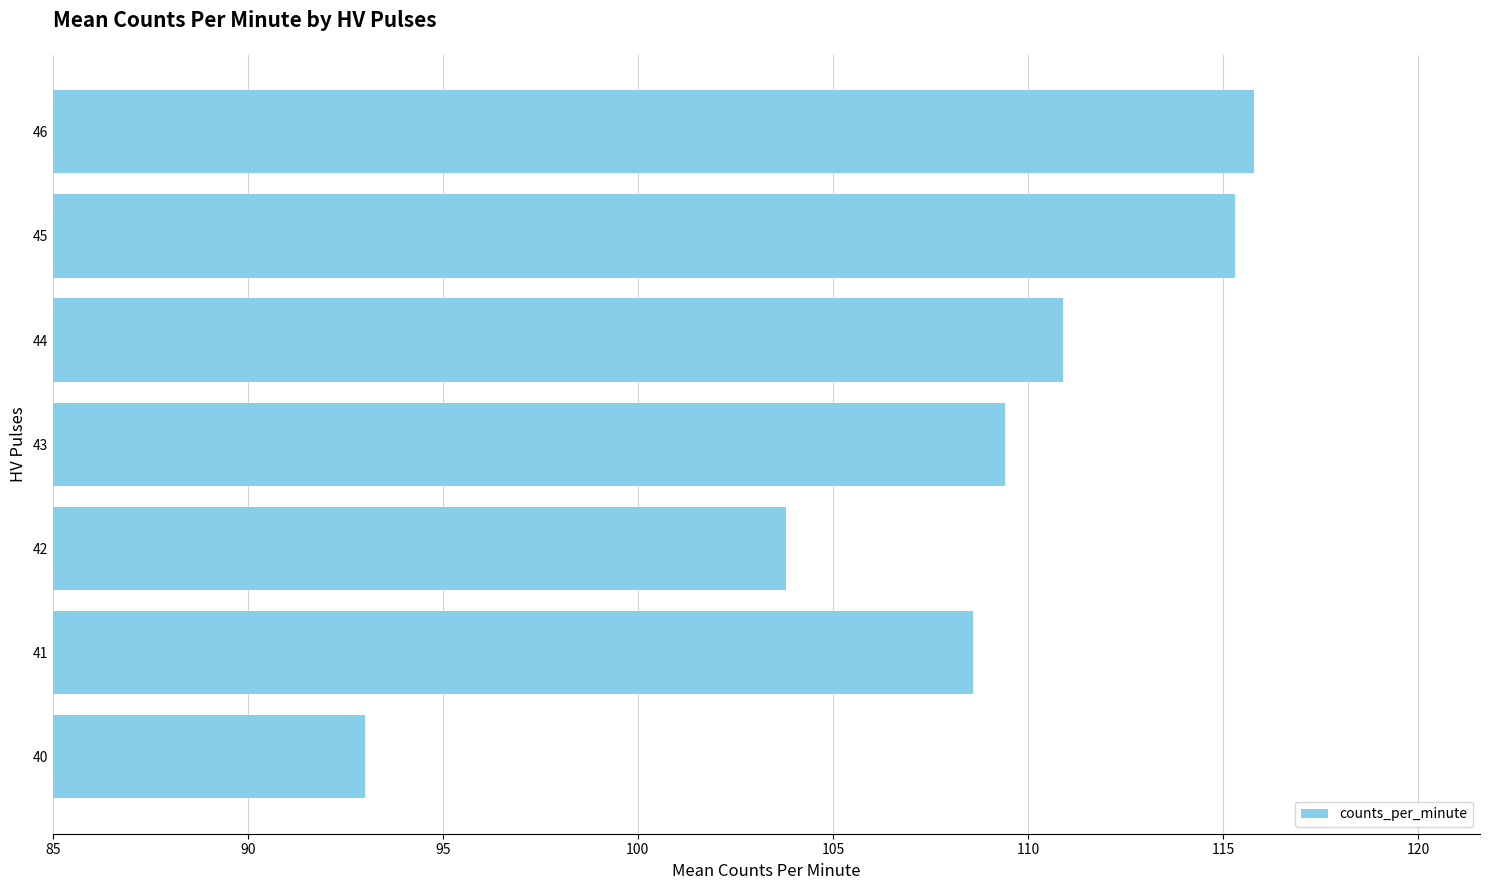

At which category does the chart reach its peak across all series?

46